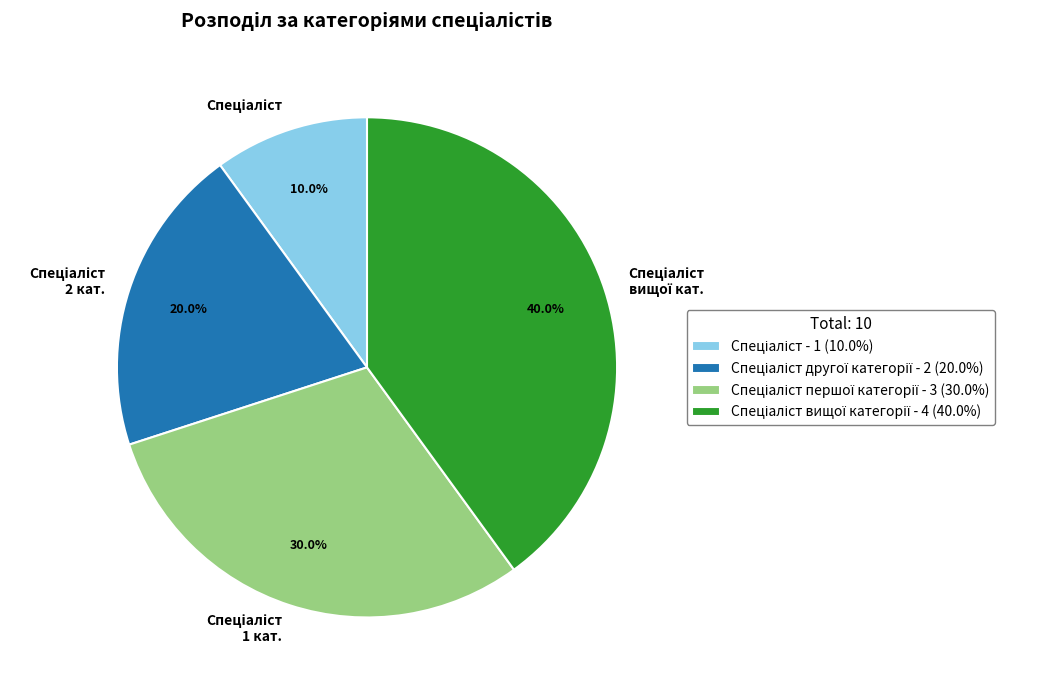

Is there a majority slice in this chart?

No